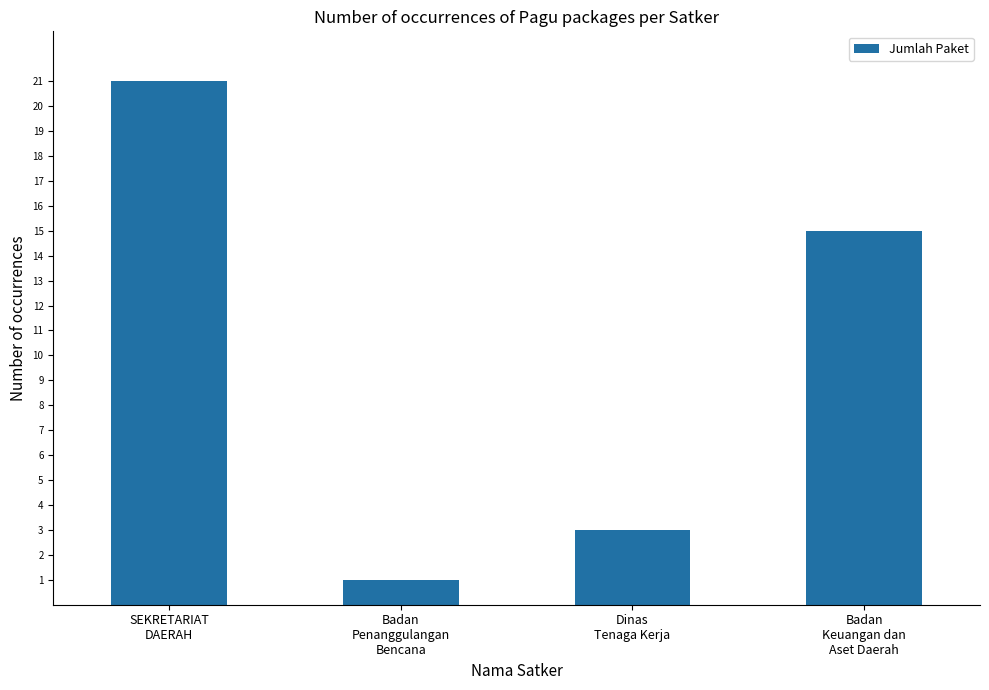

What is the maximum value shown in the chart?

21